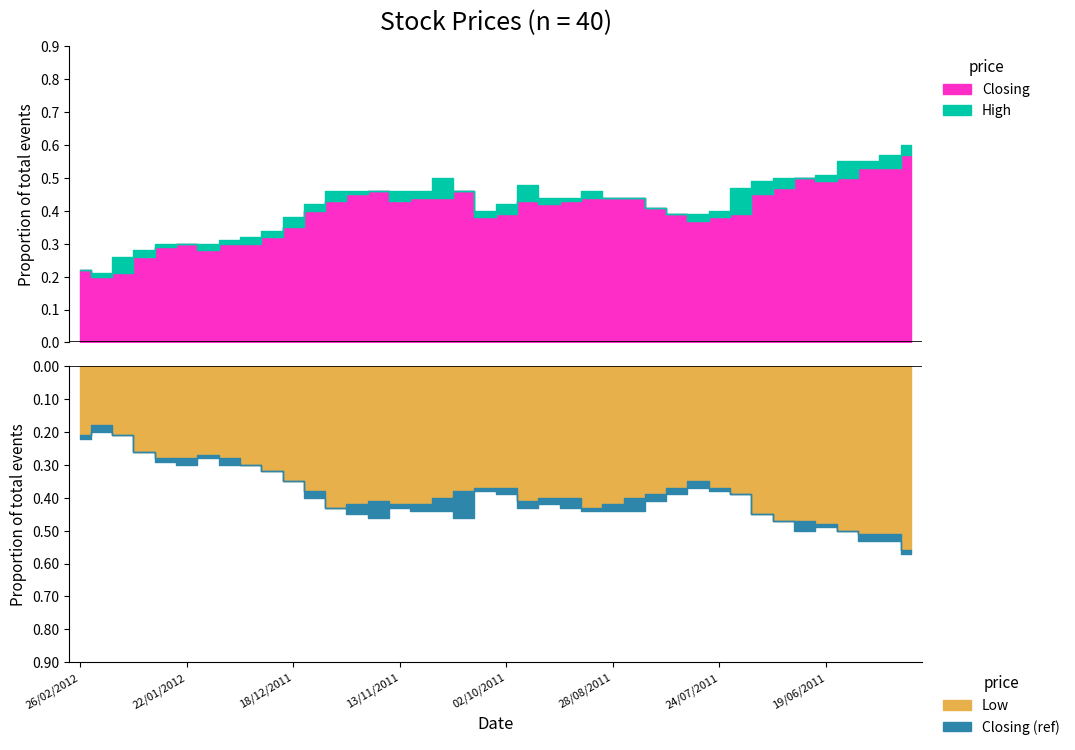

List the series in order of their overall mean, lowest first.

Low, Closing, High